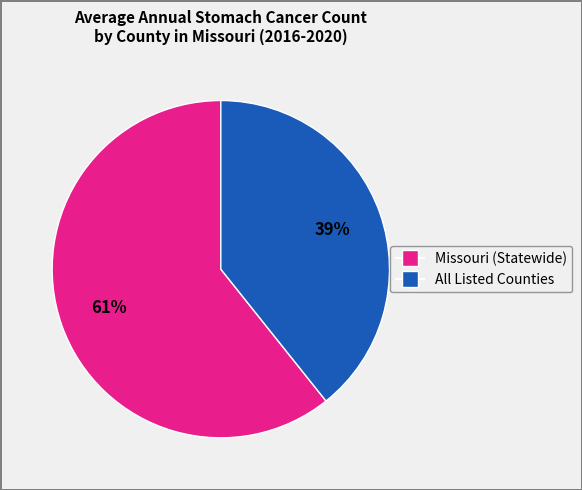

Is there any slice that represents more than half of the pie?

Yes